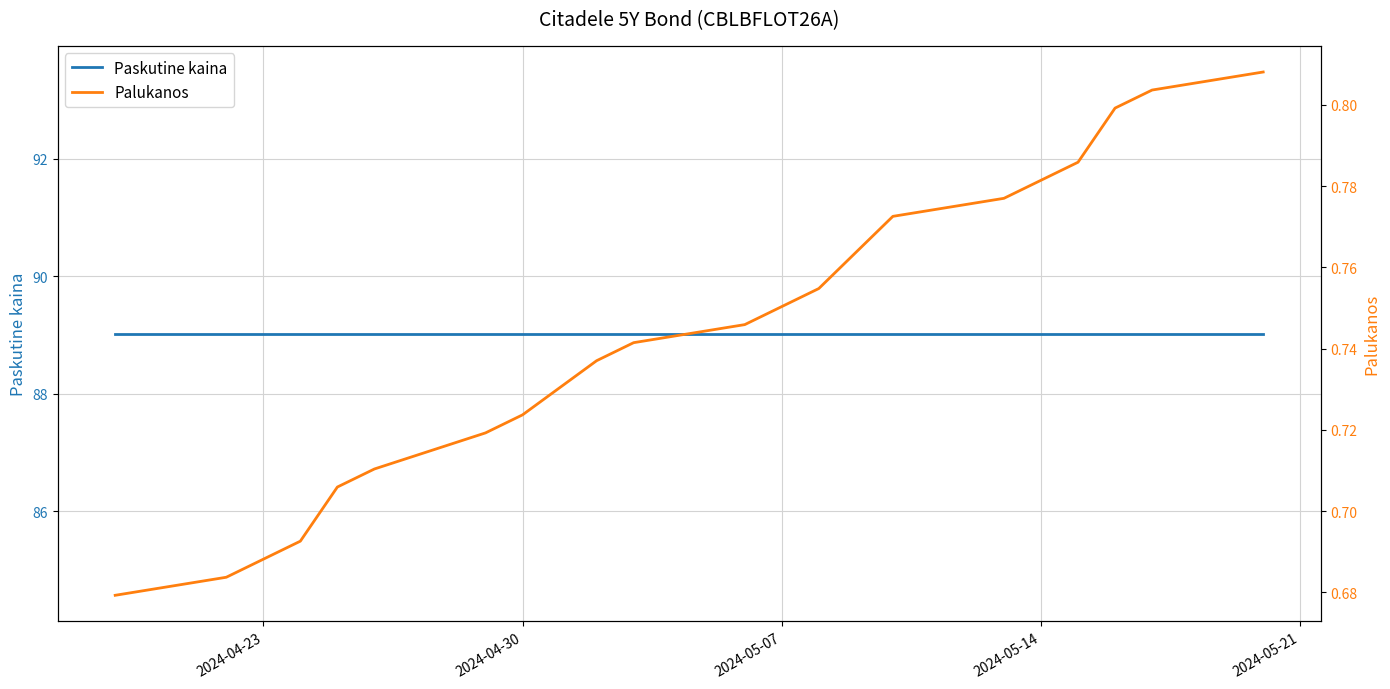

Count the Palukanos values in the range 0 to 1.

20